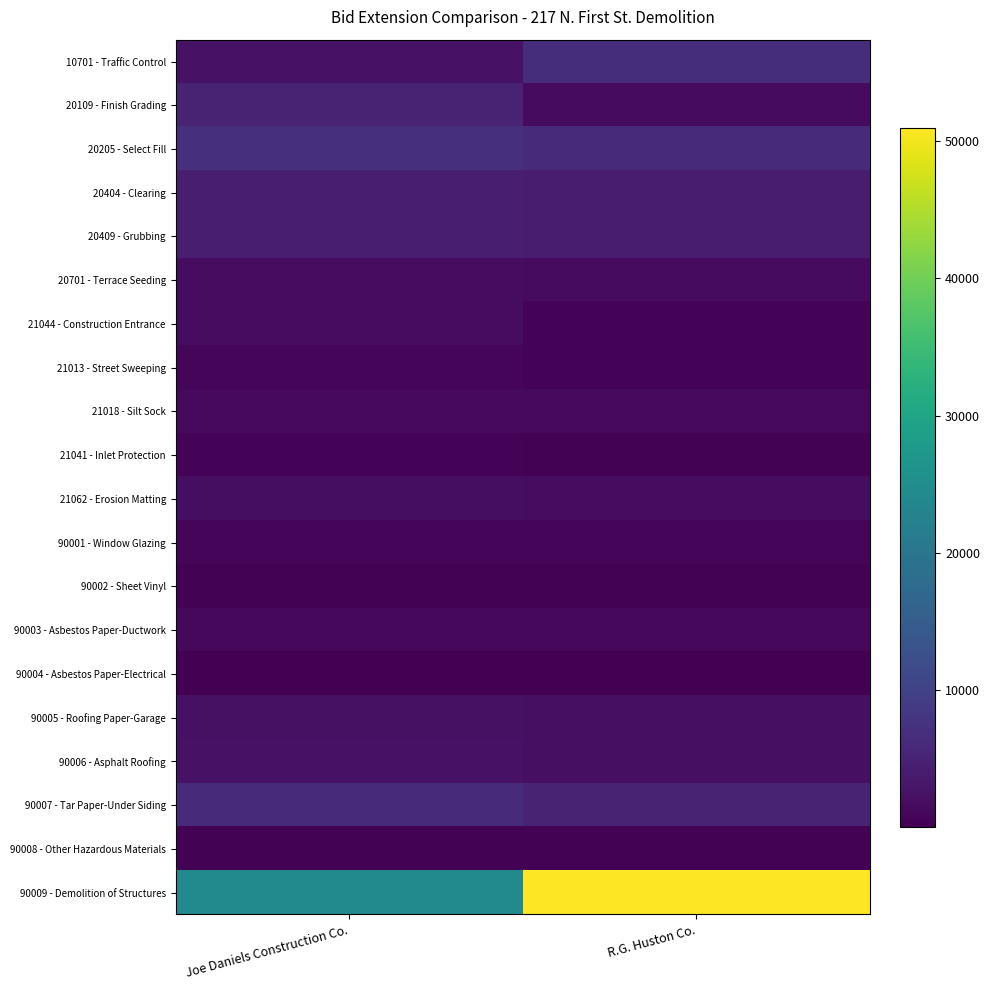

What is the total value across all series at Joe Daniels Construction Co.?

69659.3